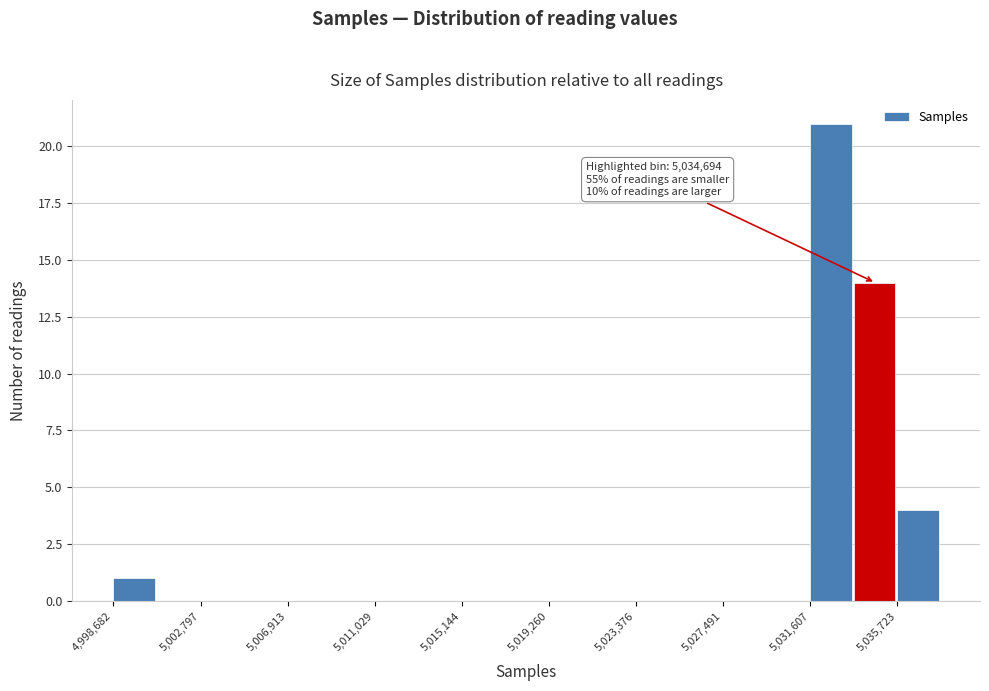

Which range on the x-axis has the tallest bar?

5031500 to 5033500